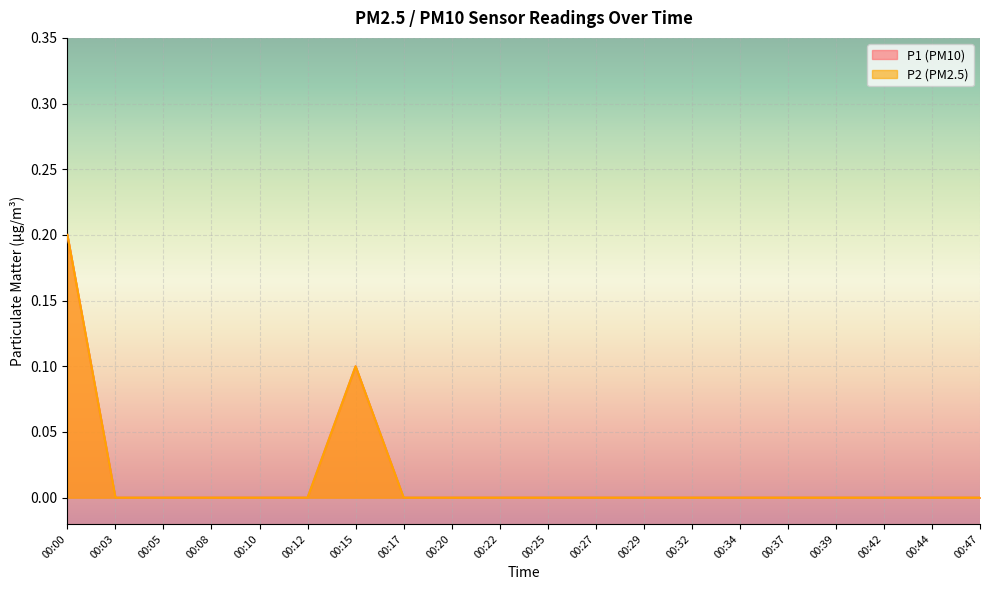

List the series in order of their peak value, highest first.

P1, P2